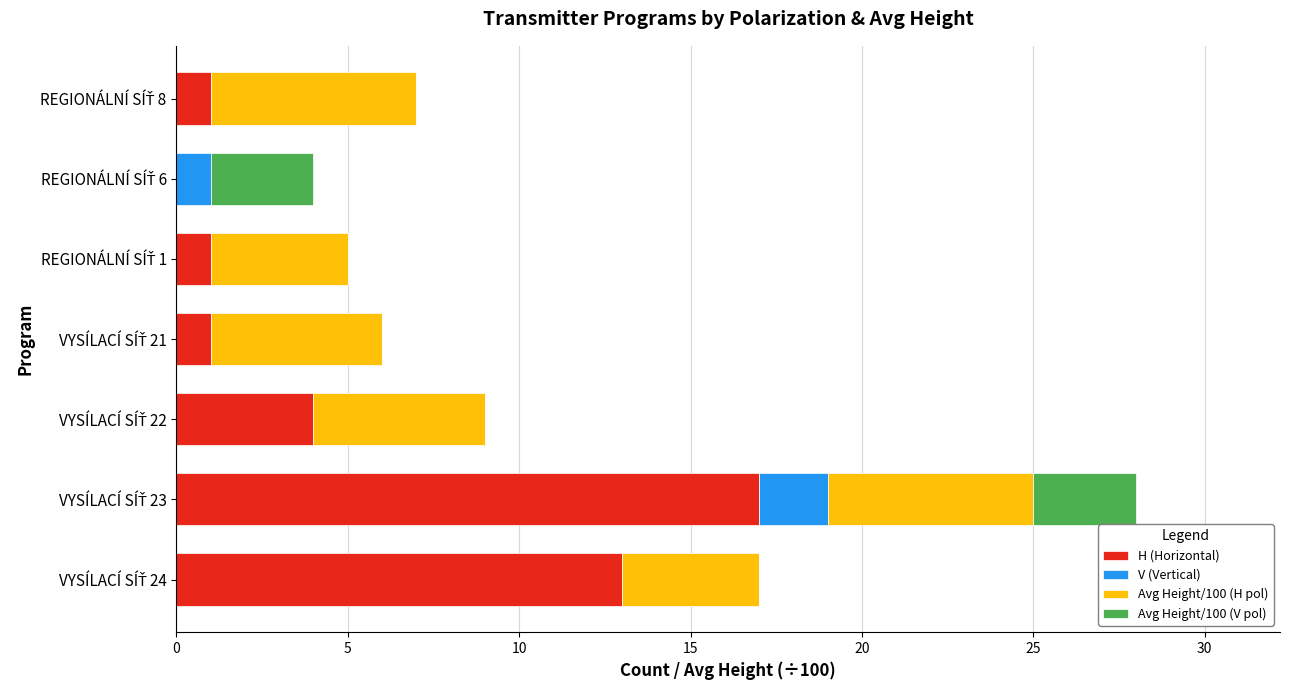

What is the highest value of the H (Horizontal) series?

17